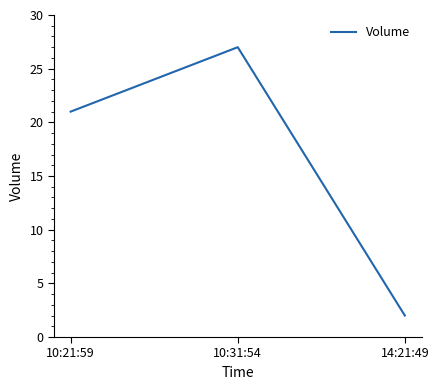

At which category does the chart reach its peak across all series?

10:31:54